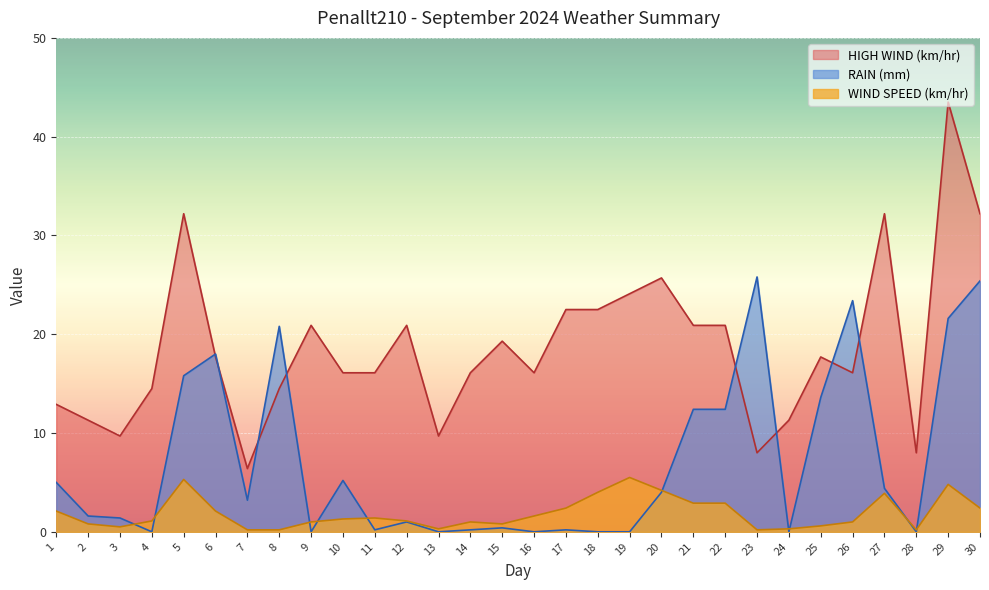

Count the number of categories in the chart.

30